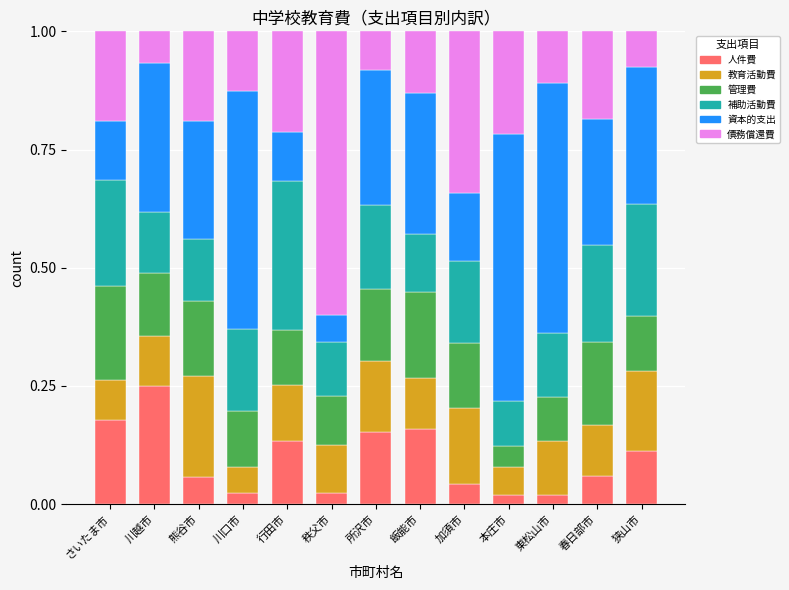

What is the total value across all series at 飯能市?

1.0